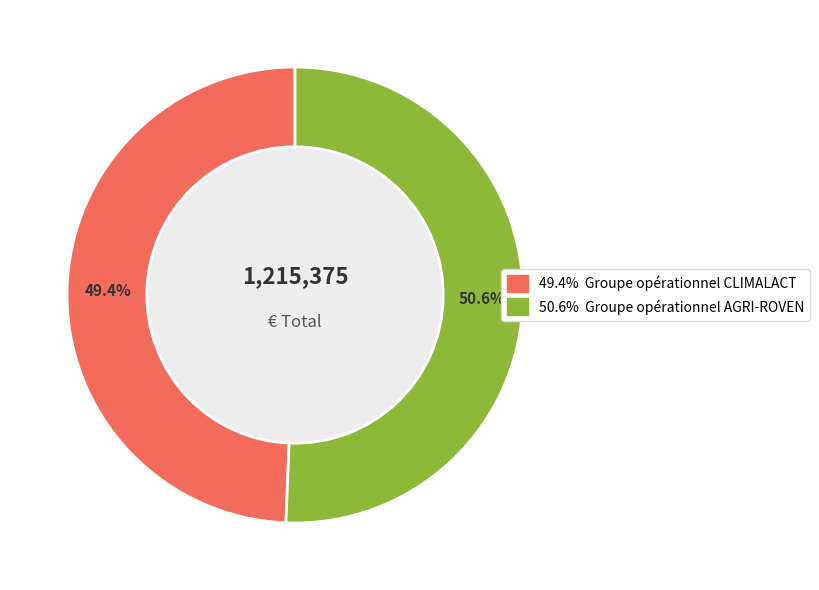

Is there any slice that represents more than half of the pie?

Yes